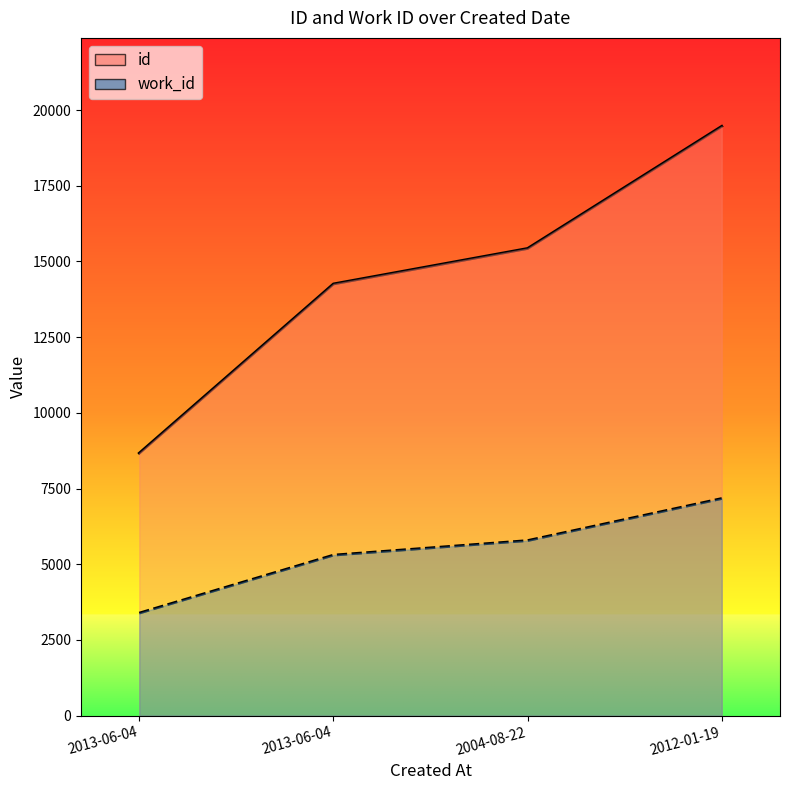

How many data points in id are above 15428?

1